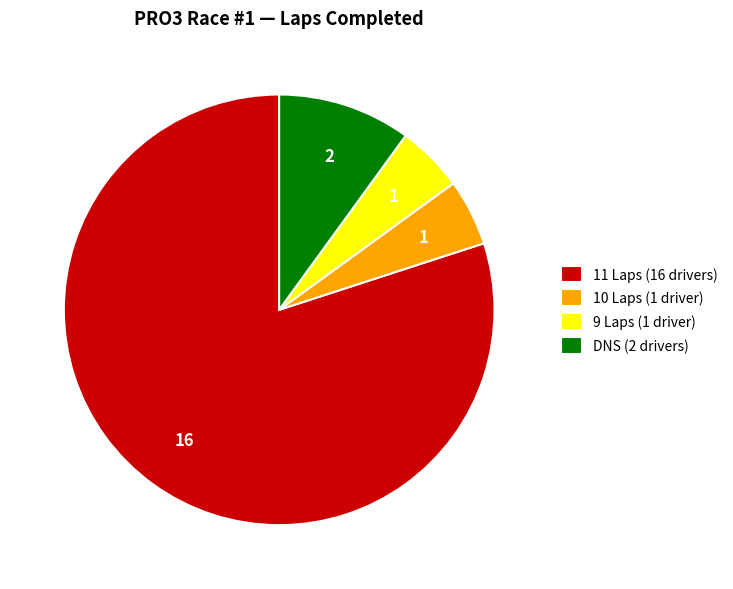

True or false: 10 Laps (1 driver) accounts for 5% of the total.

True